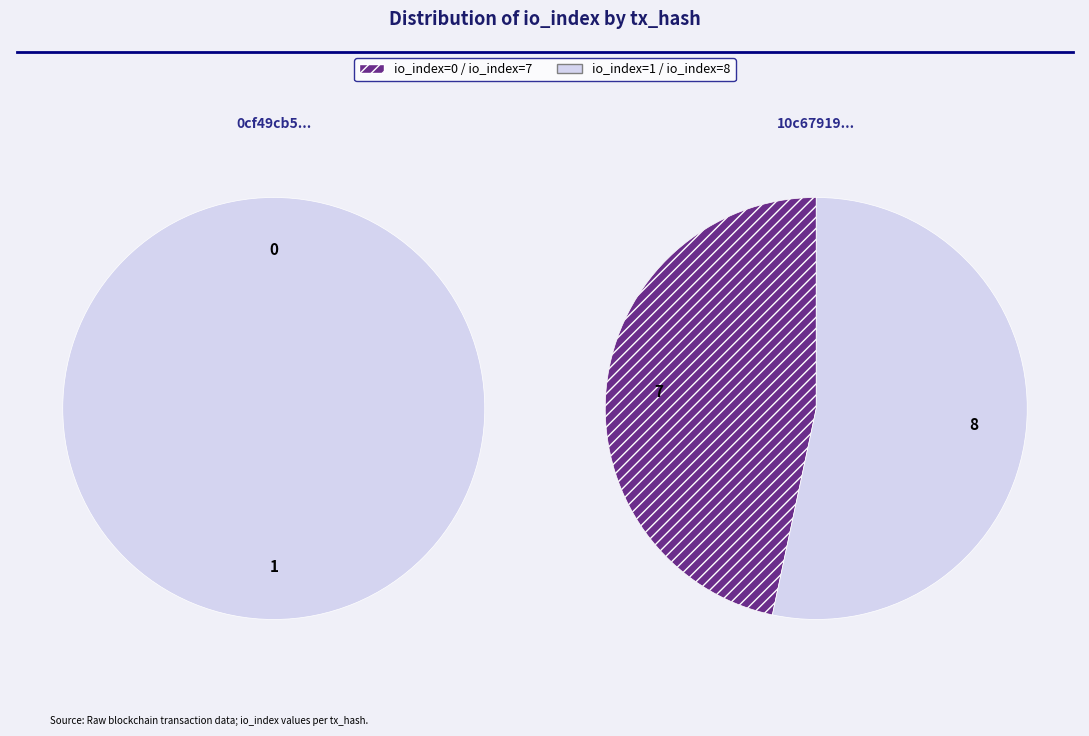

What is the smallest slice in the pie chart?

io_index=0